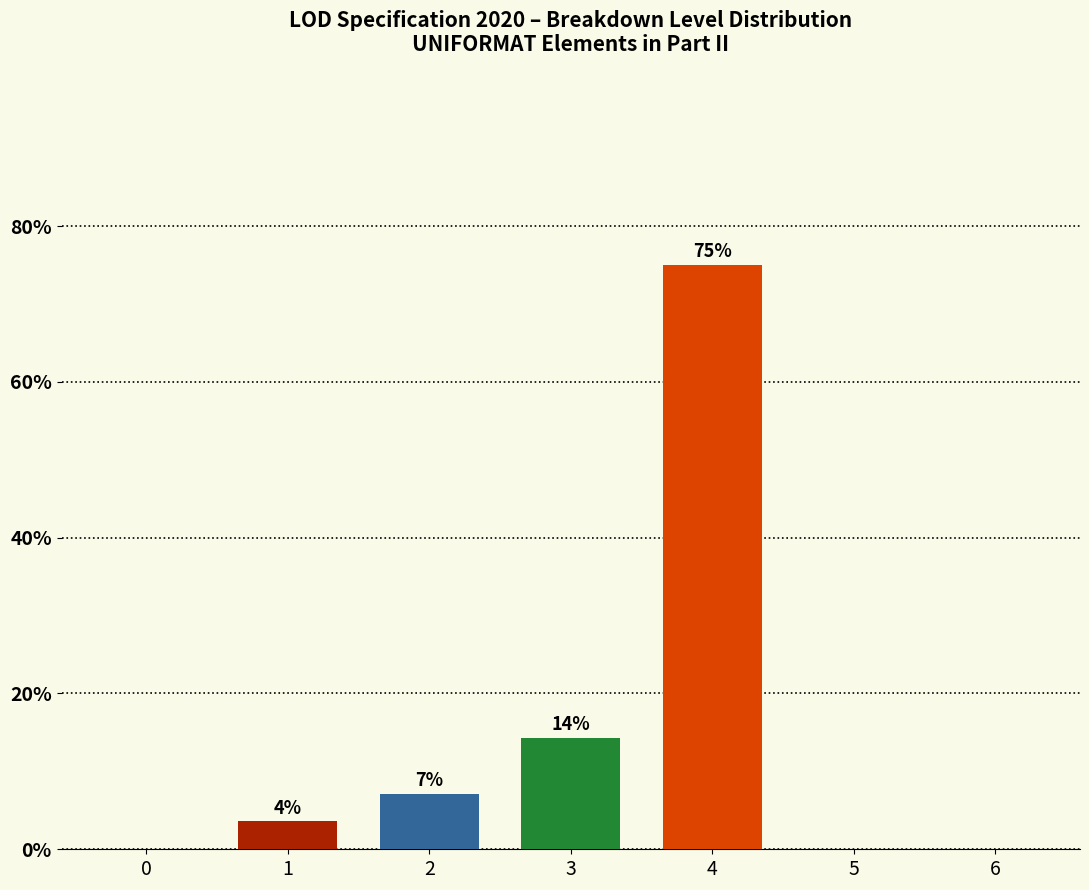

Which has a higher value, 1 or 2?

2